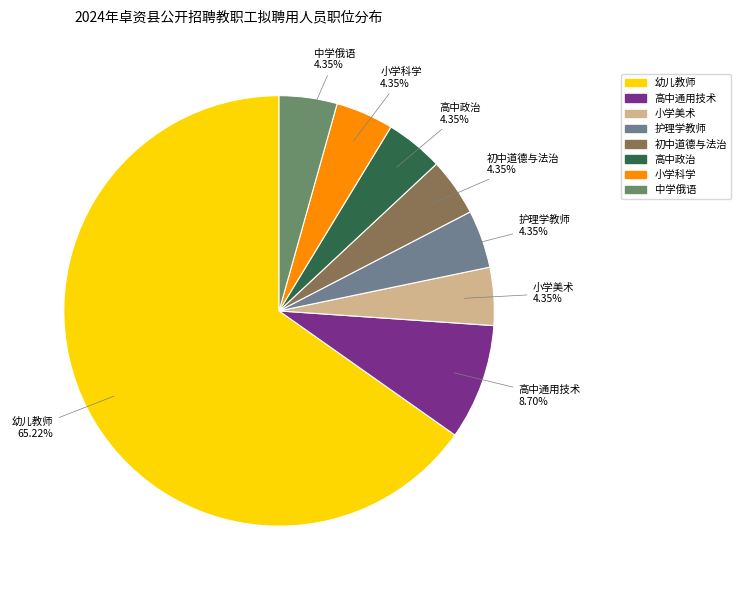

What is the total percentage of 高中政治 and 护理学教师?

8.7%